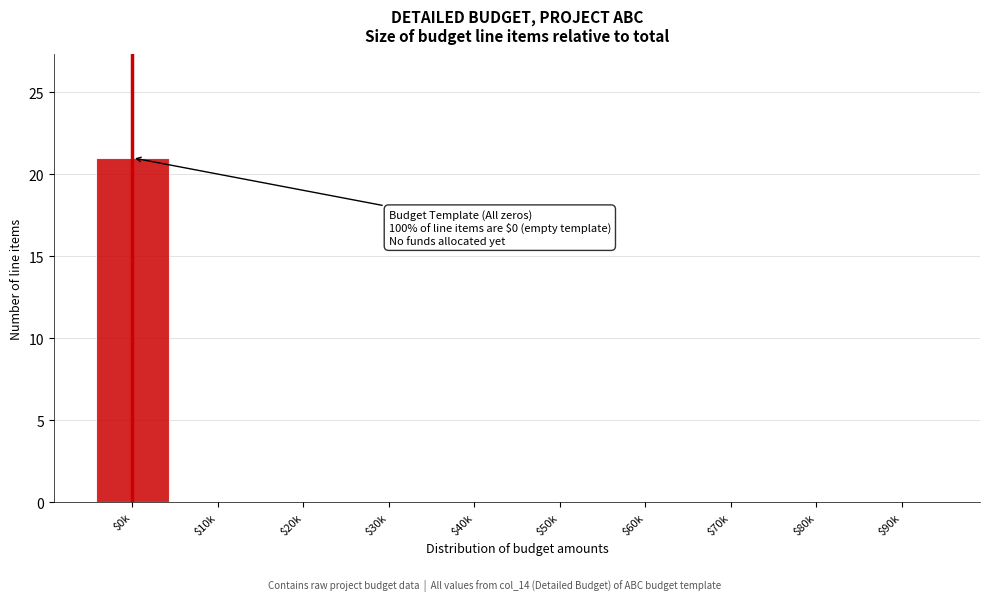

Is it true that the value at $30k is 0?

True